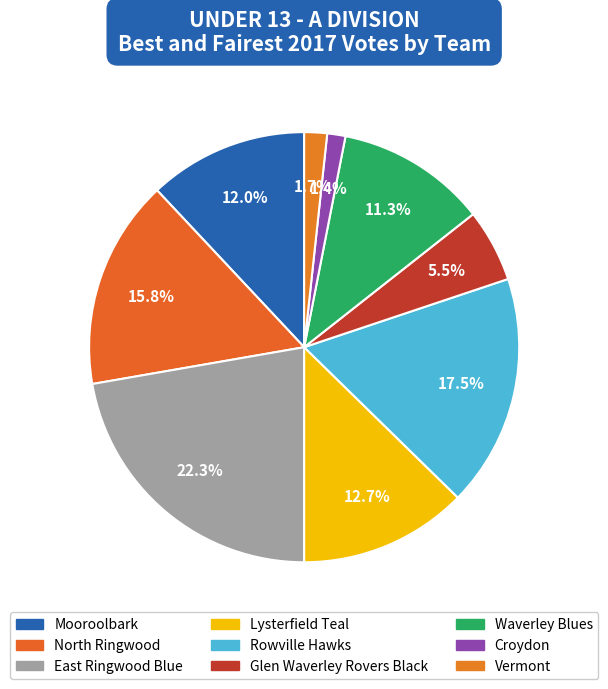

Does Lysterfield Teal represent more than half of the total?

No